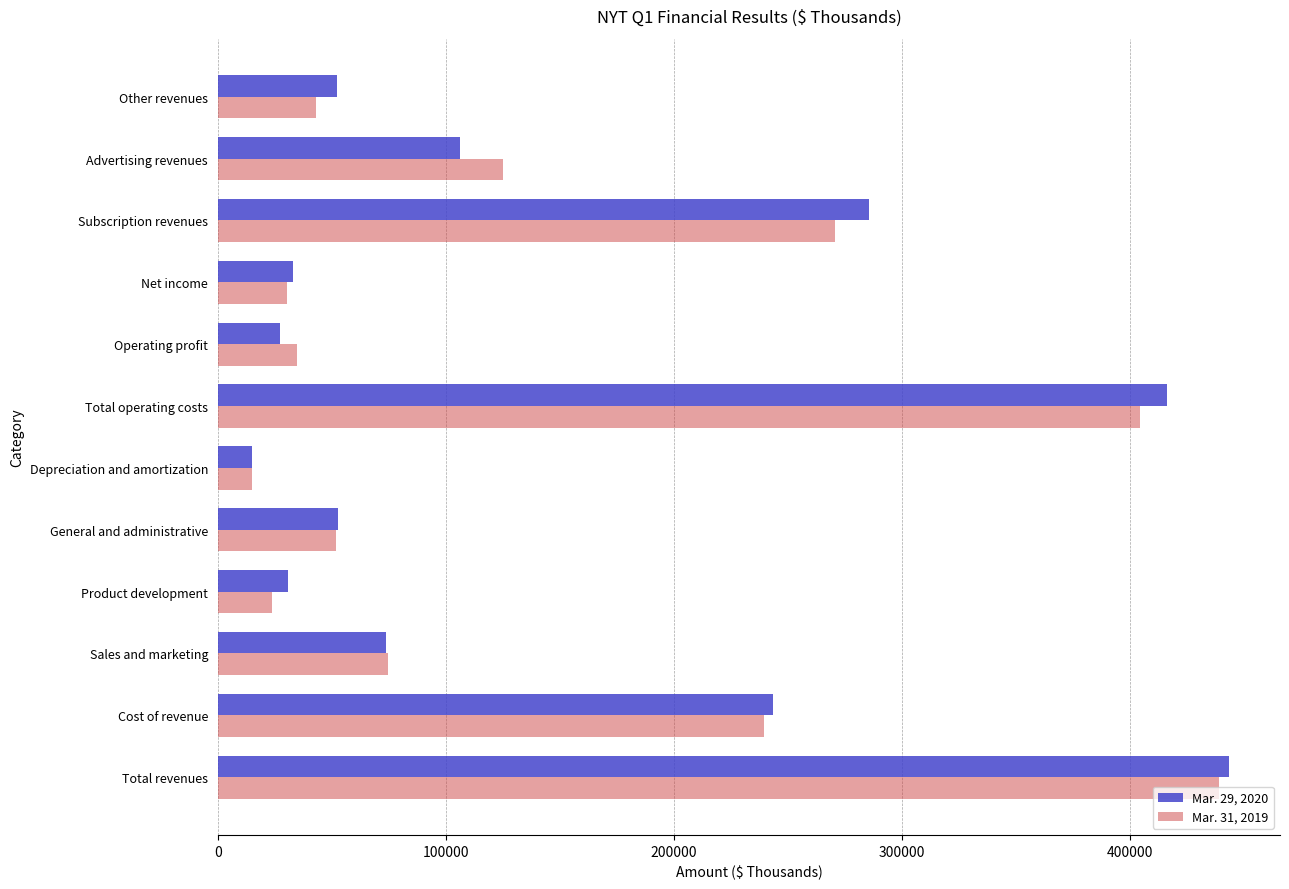

True or false: Mar. 29, 2020 has a value of 374280 at Subscription revenues.

False